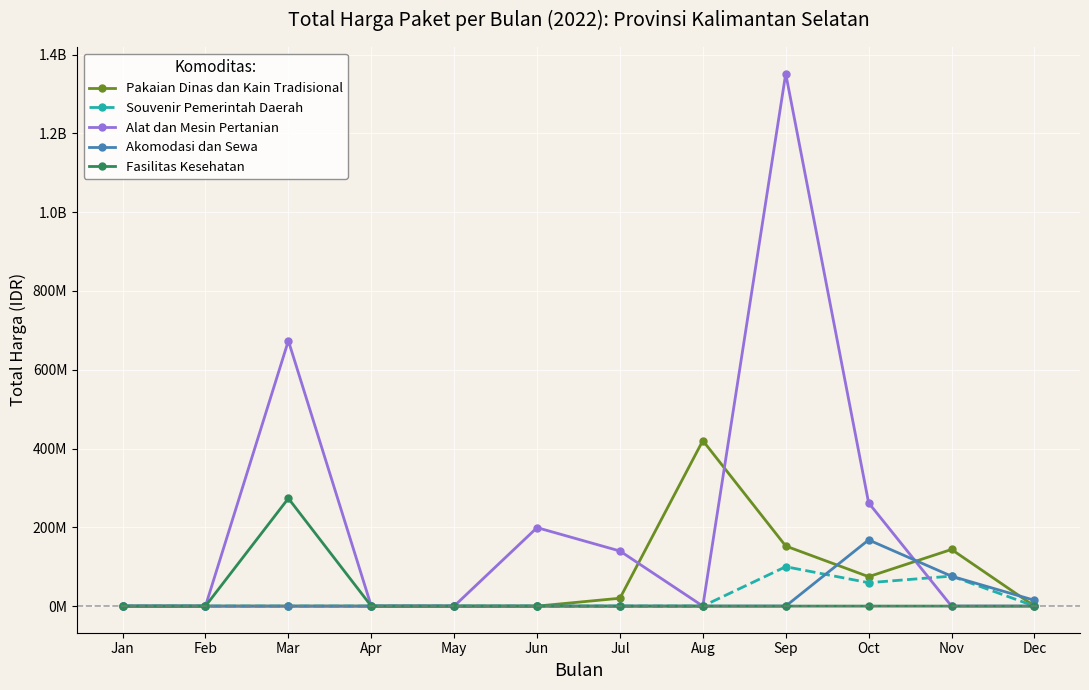

Rank the categories by Pakaian Dinas dan Kain Tradisional value from lowest to highest.

Jan, Feb, Mar, Apr, May, Jun, Dec, Jul, Oct, Nov, Sep, Aug